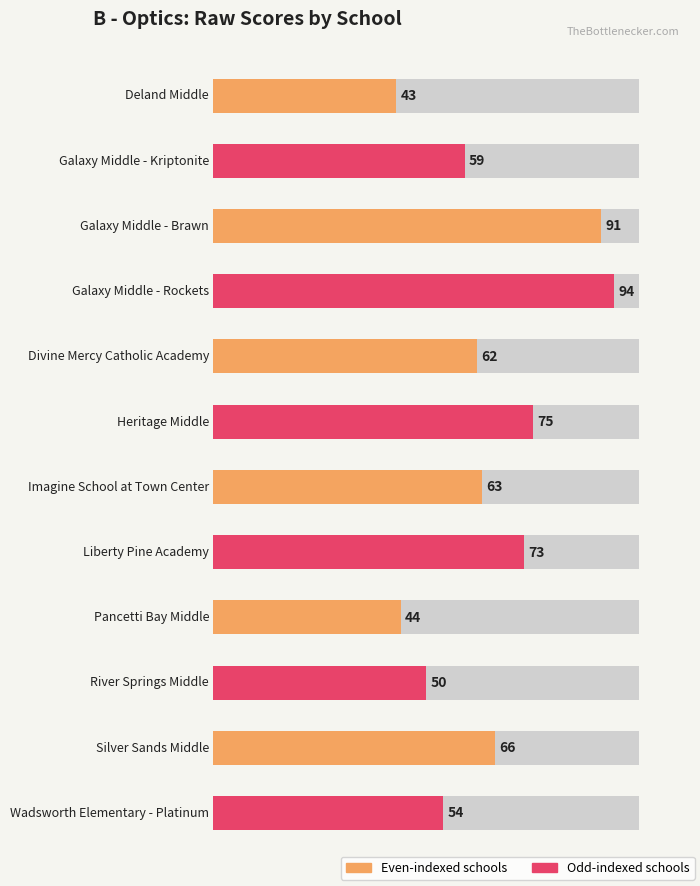

List the labels in order of value, smallest first.

Deland Middle, Pancetti Bay Middle, River Springs Middle, Wadsworth Elementary - Platinum, Galaxy Middle - Kriptonite, Divine Mercy Catholic Academy, Imagine School at Town Center, Silver Sands Middle, Liberty Pine Academy, Heritage Middle, Galaxy Middle - Brawn, Galaxy Middle - Rockets